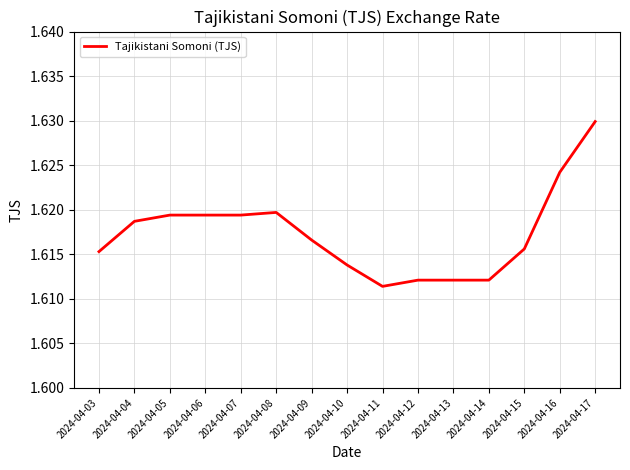

Between 2024-04-12 and 2024-04-05, which is larger?

2024-04-05